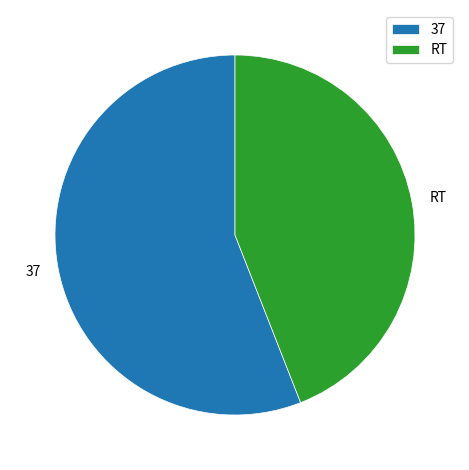

How many segments does this pie chart have?

2